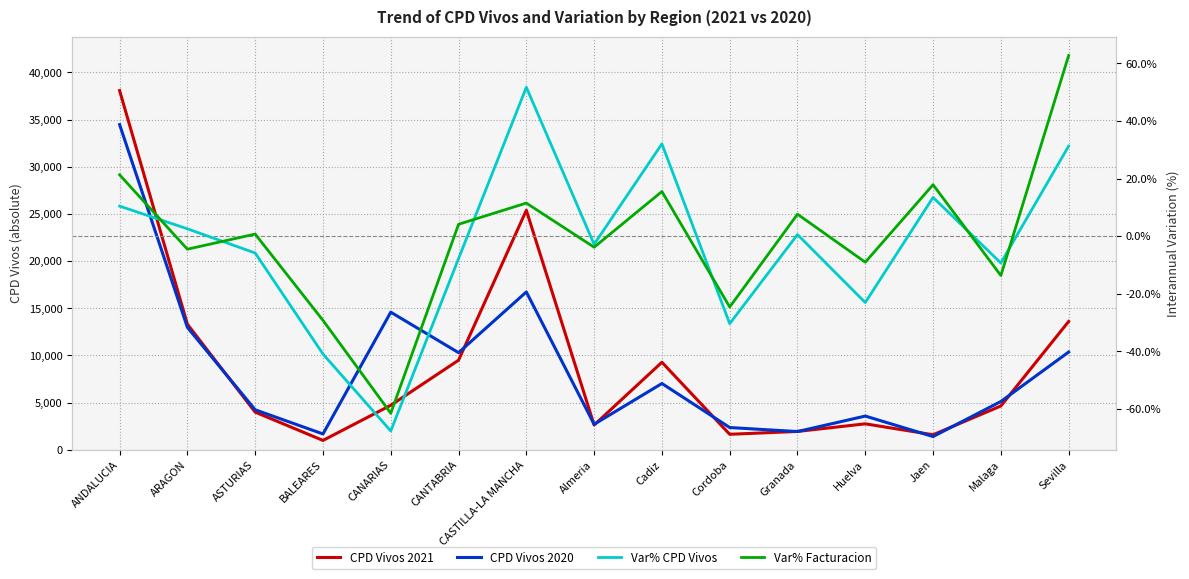

What is the average value of the CPD Vivos 2020 series?

8629.9